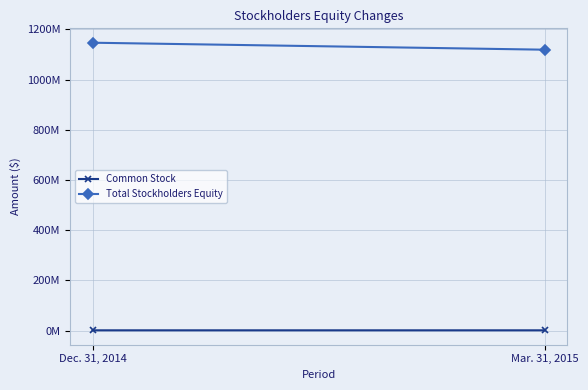

Rank the series at Dec. 31, 2014 from highest to lowest value.

Total Stockholders Equity, Common Stock